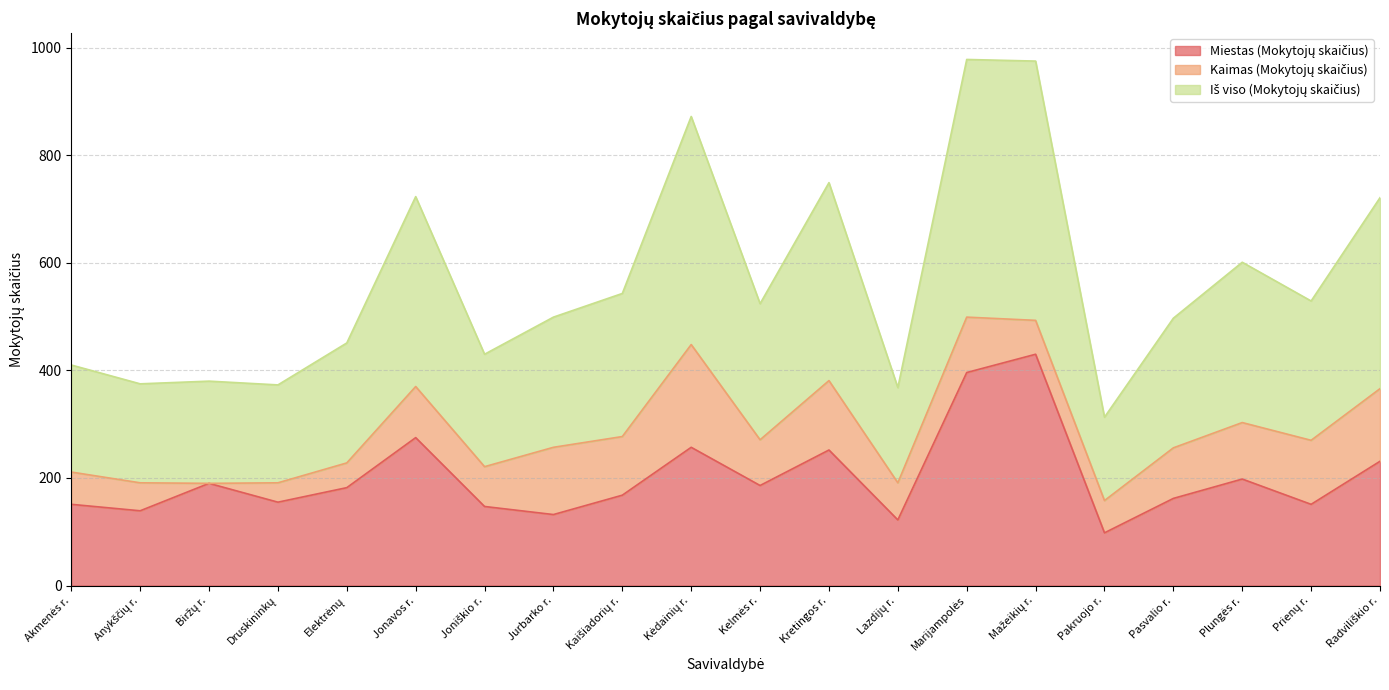

Where is Iš viso (Mokytojų skaičius) nearest to the value 645?

Plungės r.